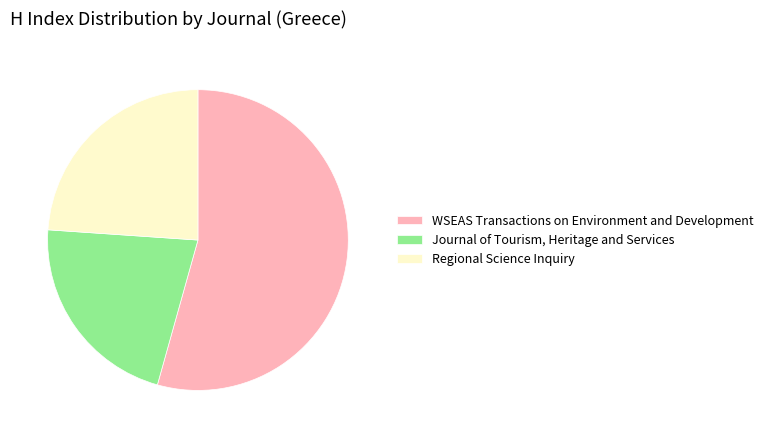

Does any single category account for the majority?

Yes